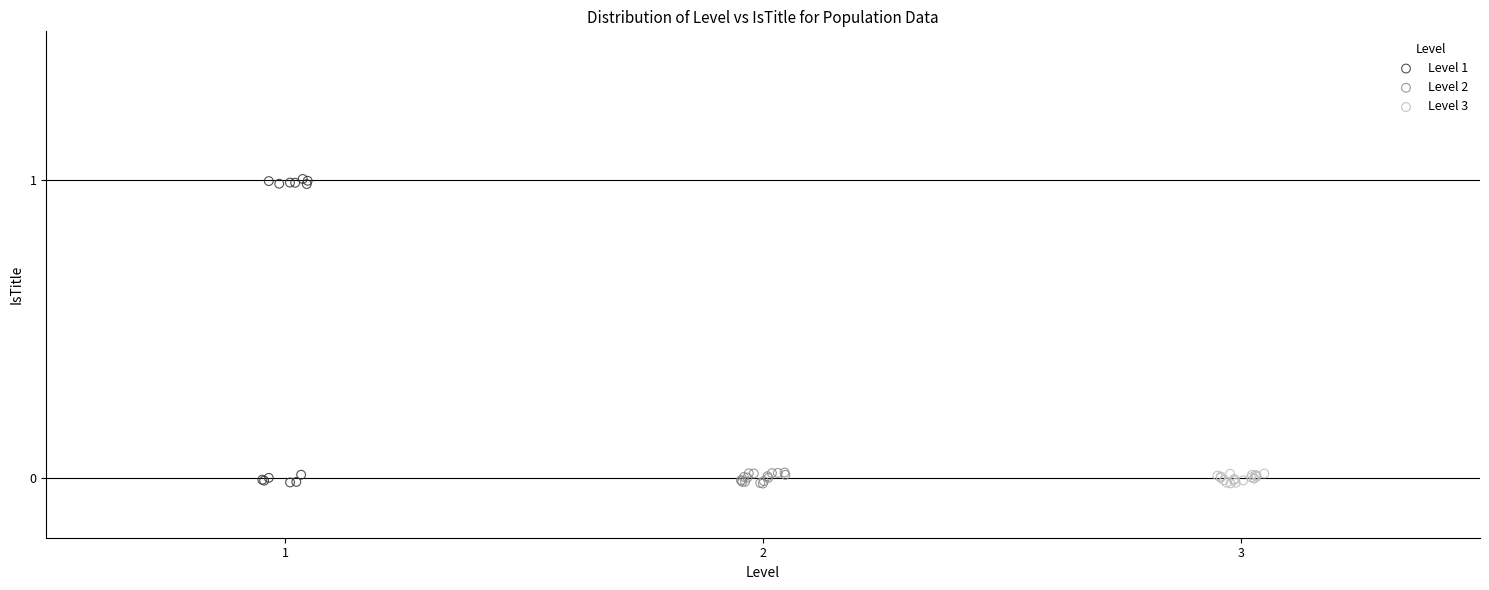

What are all the series names shown in the legend?

Level 1, Level 2, Level 3